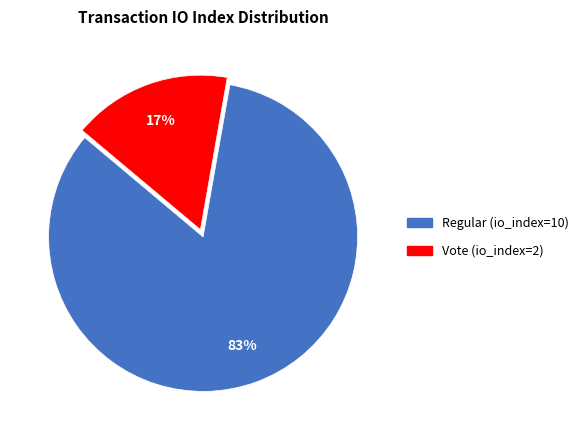

Approximately how many times larger is the value at Vote (io_index=2) compared to Regular (io_index=10)?

0.2